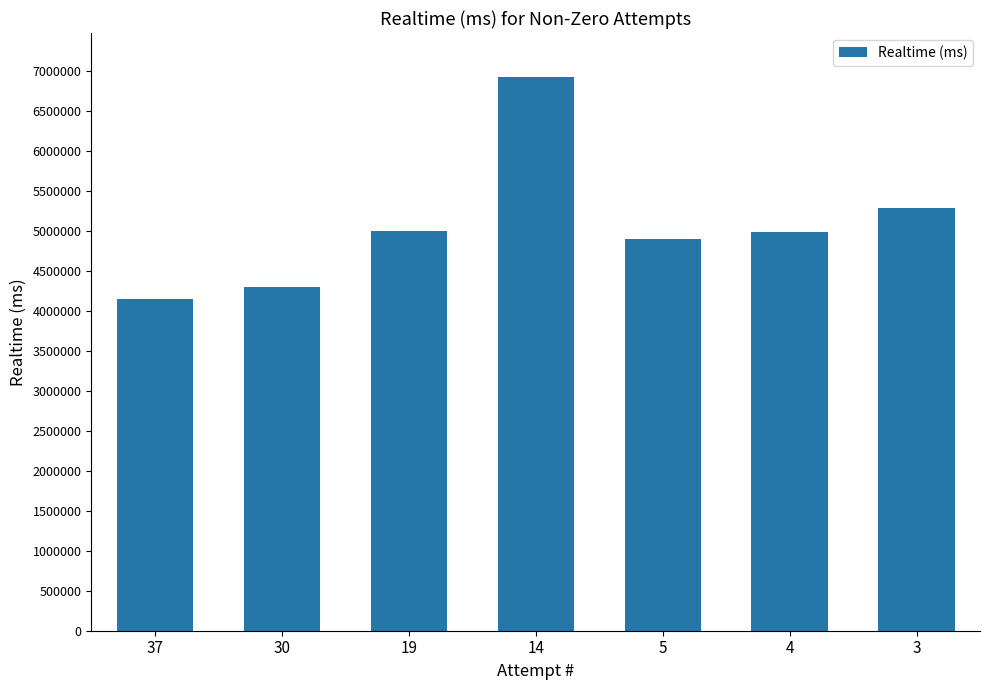

Read the value at 5, to the nearest 50.

4906000